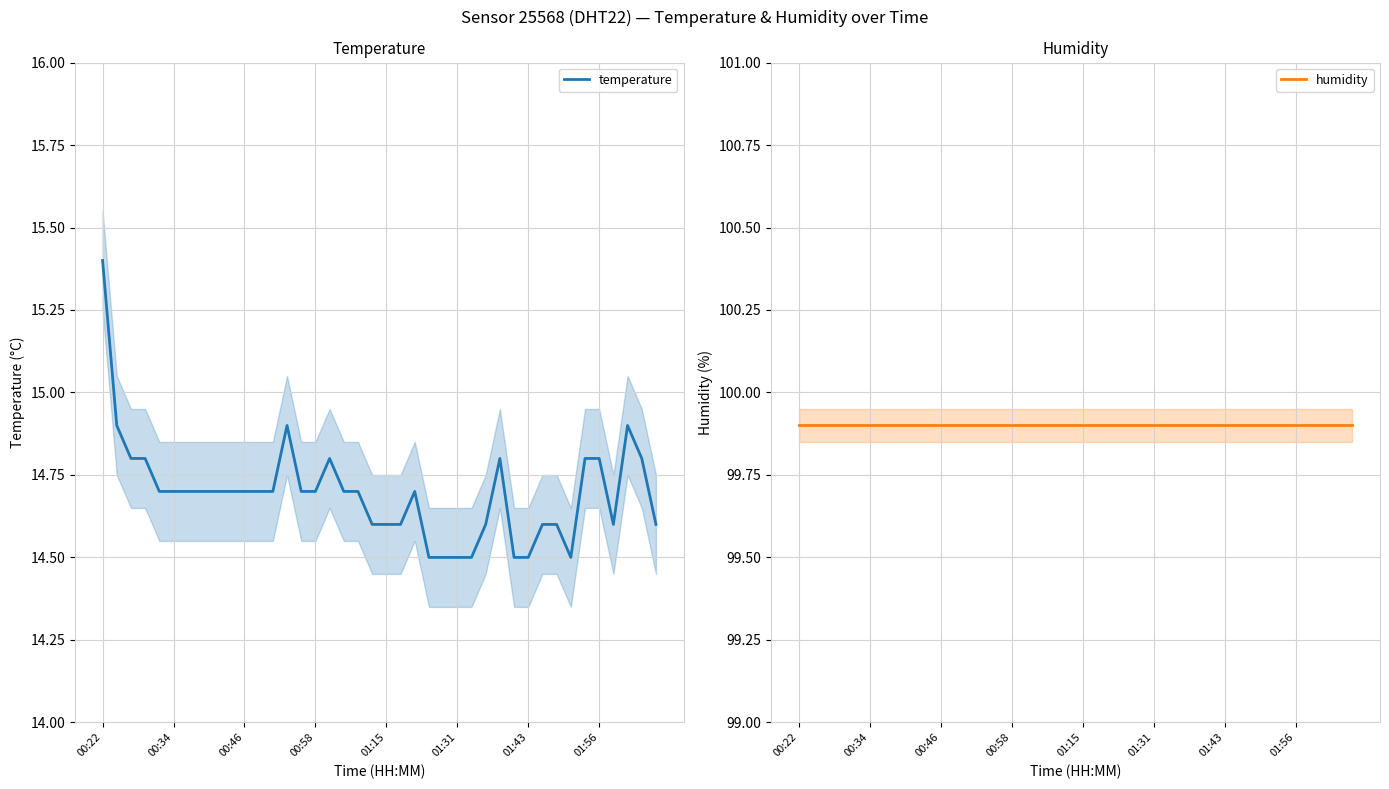

Is it true that temperature equals 19.5 at 01:15?

False